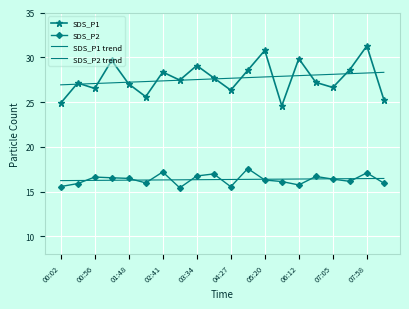

Which series has the largest range (max minus min)?

SDS_P1